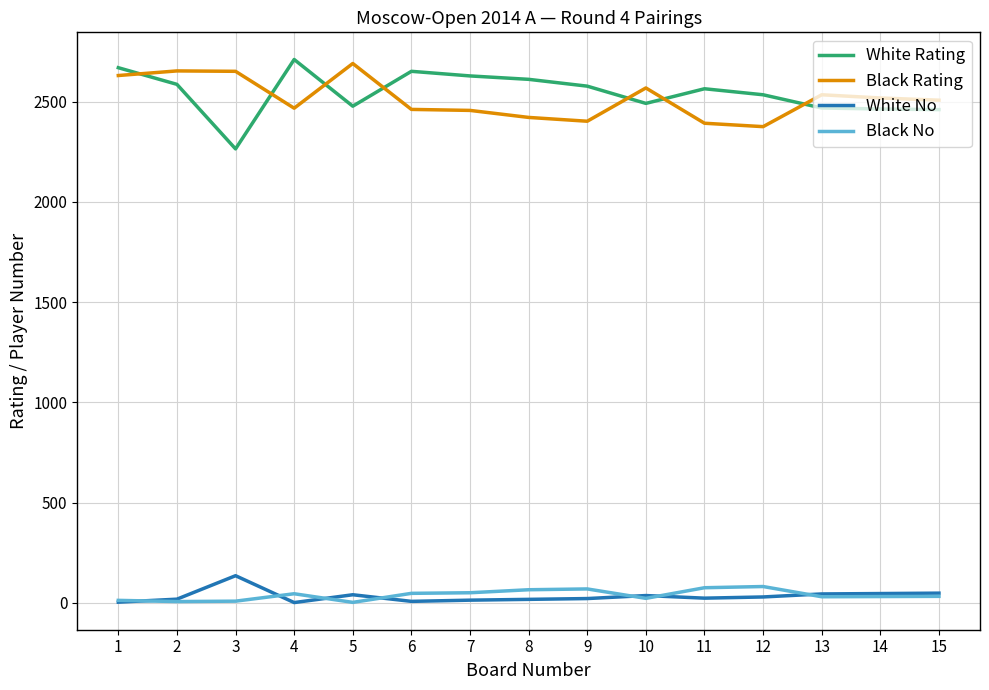

How many values in the Black No series are below 32?

7